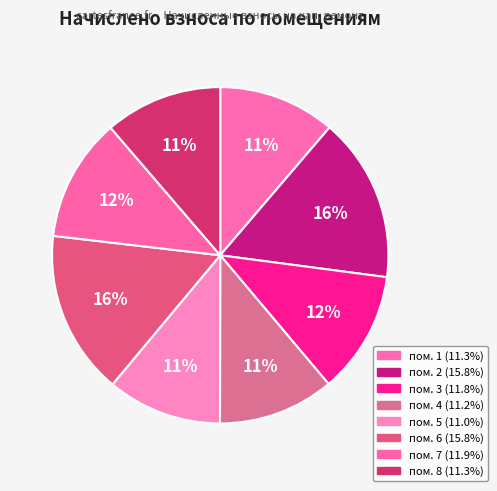

Count the number of slices in the pie.

8